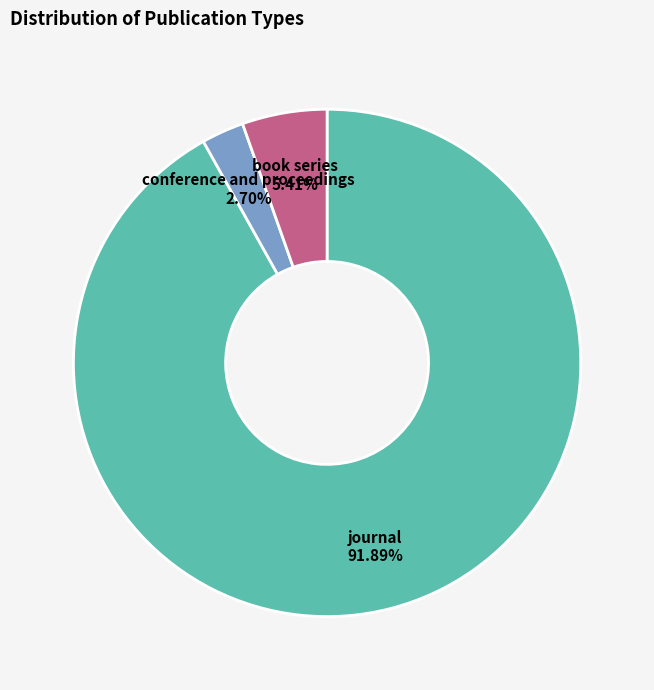

How many slices are in this pie chart?

3